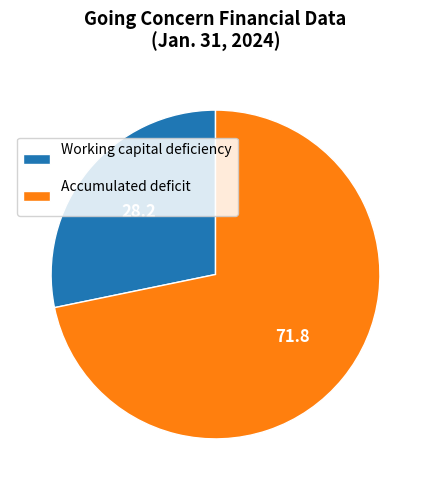

Do Accumulated deficit and Working capital deficiency together represent more than half of the pie?

Yes